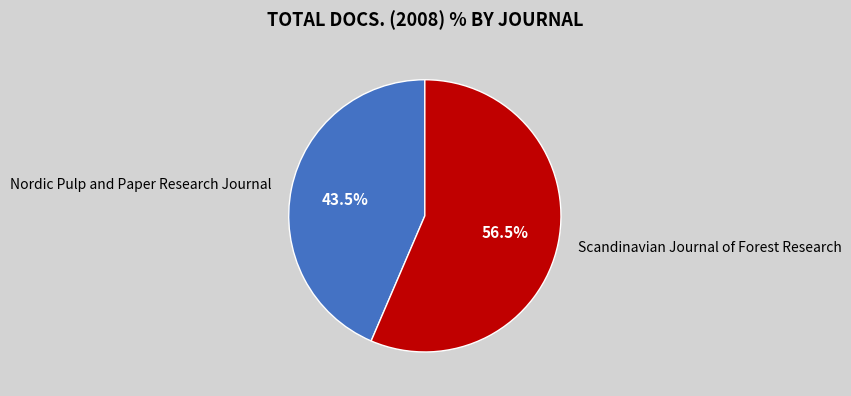

Which slice is the smallest?

Nordic Pulp and Paper Research Journal